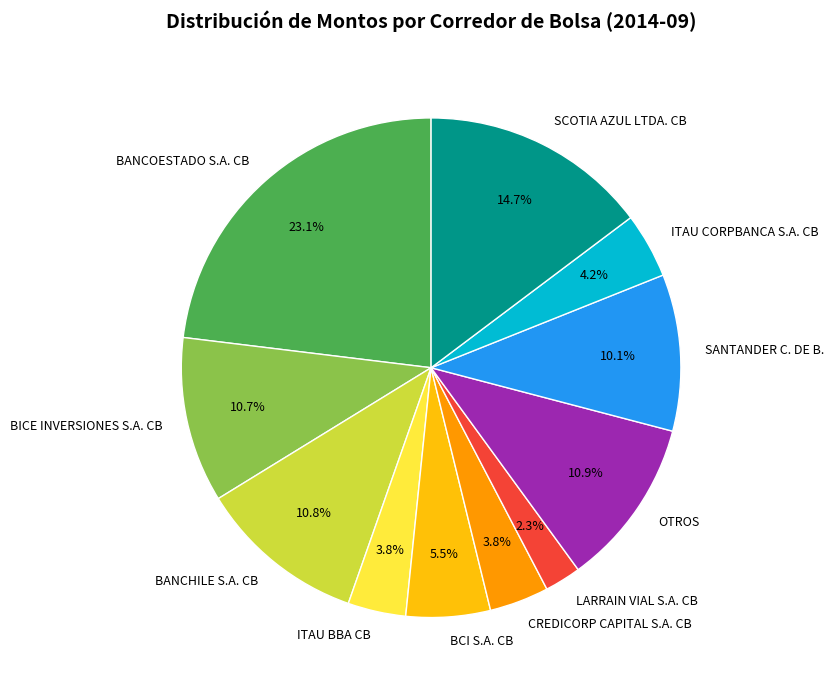

To the nearest percent, what percentage of the pie is BICE INVERSIONES S.A. CB?

11%